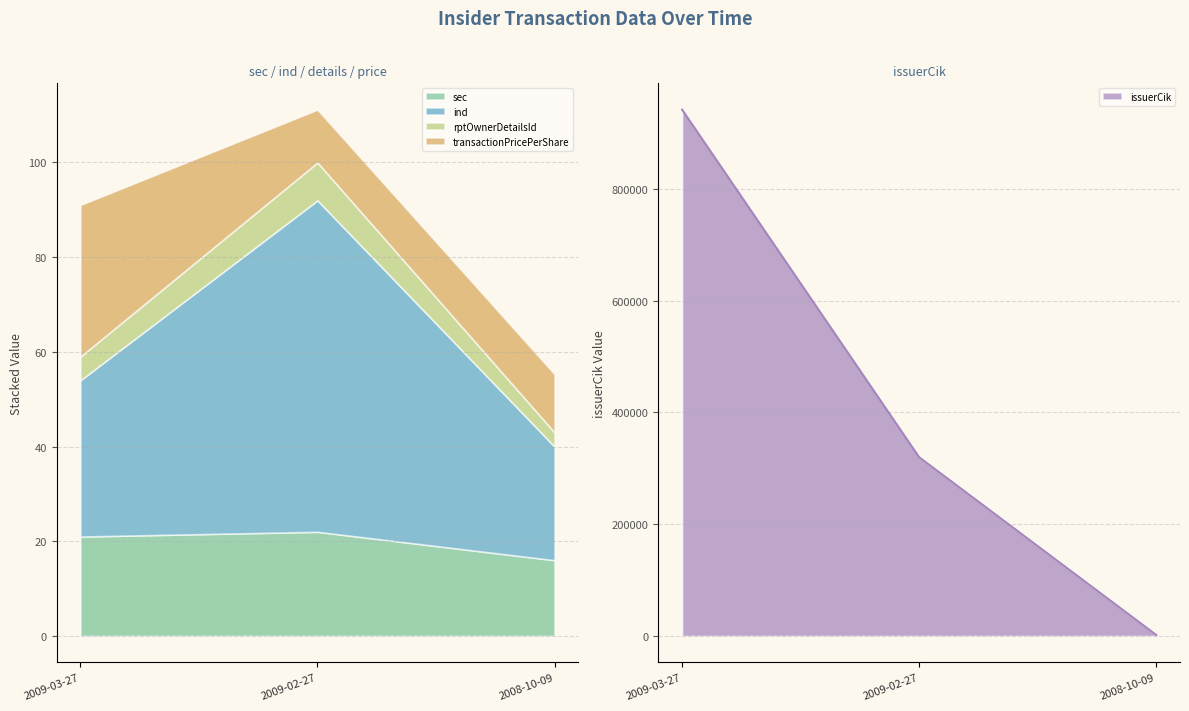

What is the difference between the maximum and minimum values in the transactionPricePerShare series?

20.9